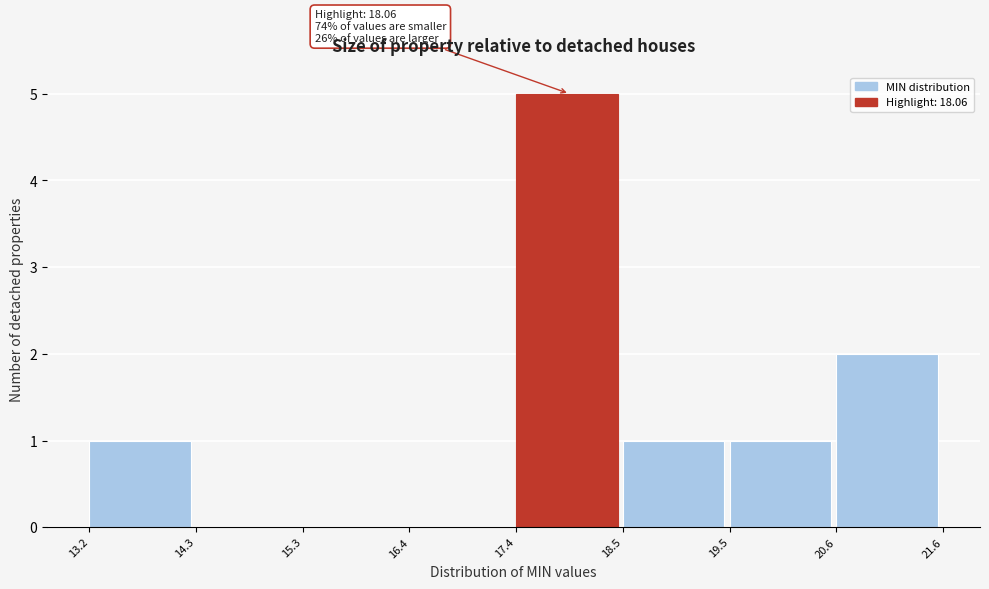

Over which range of the x-axis is the bar tallest?

17.4 to 18.5